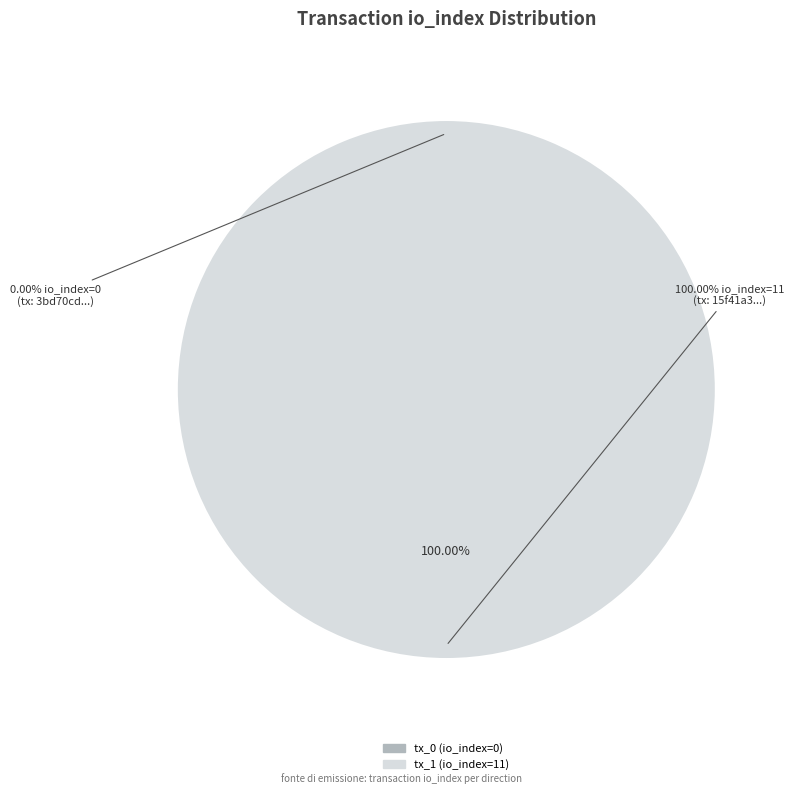

Is the sum of tx_1 (io_index=11) and tx_0 (io_index=0) greater than half?

Yes